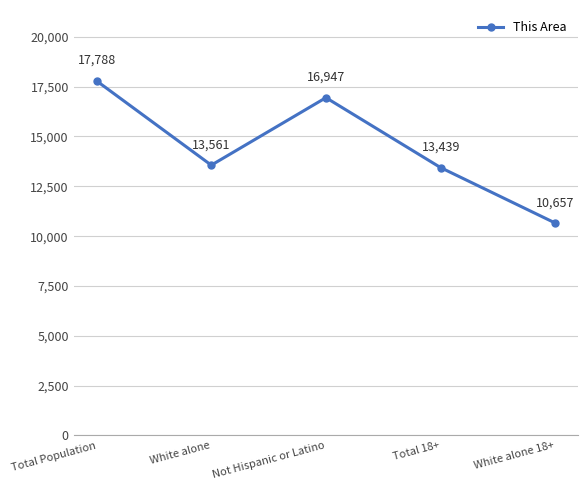

The value at White alone 18+ is 10657. True or false?

True